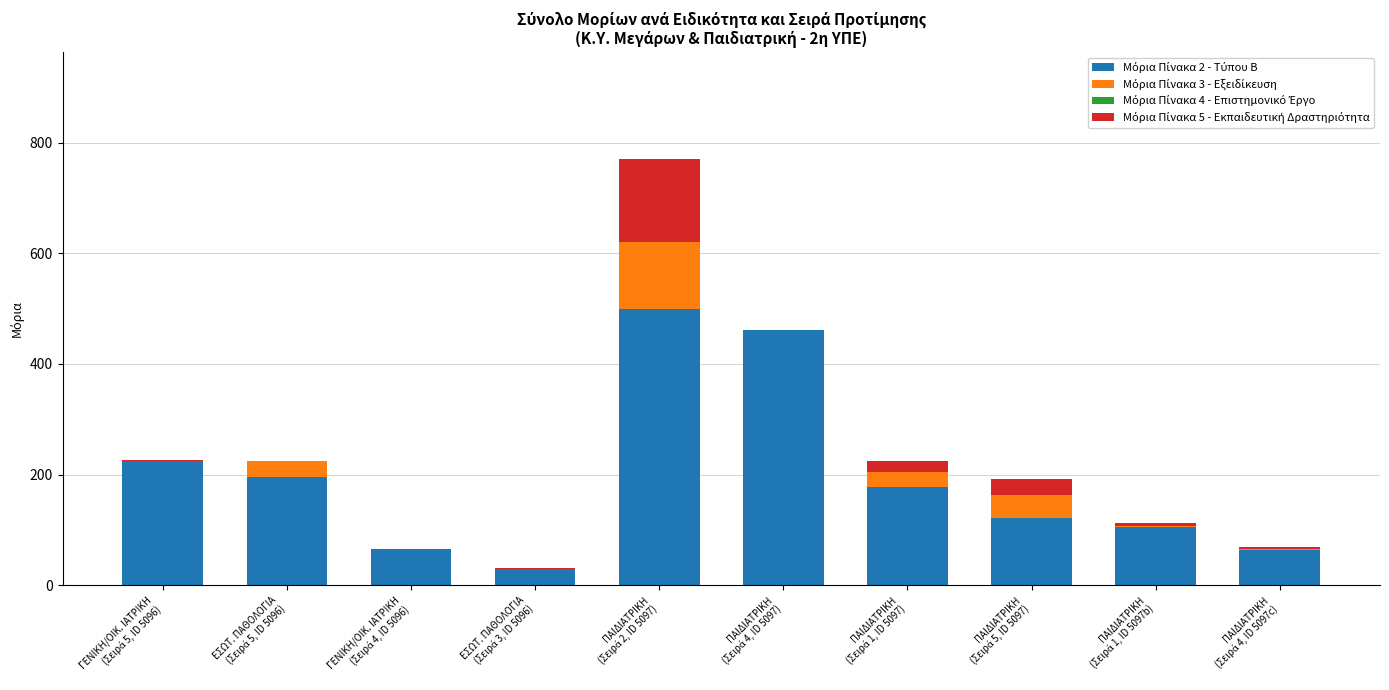

Count the number of categories in the chart.

10